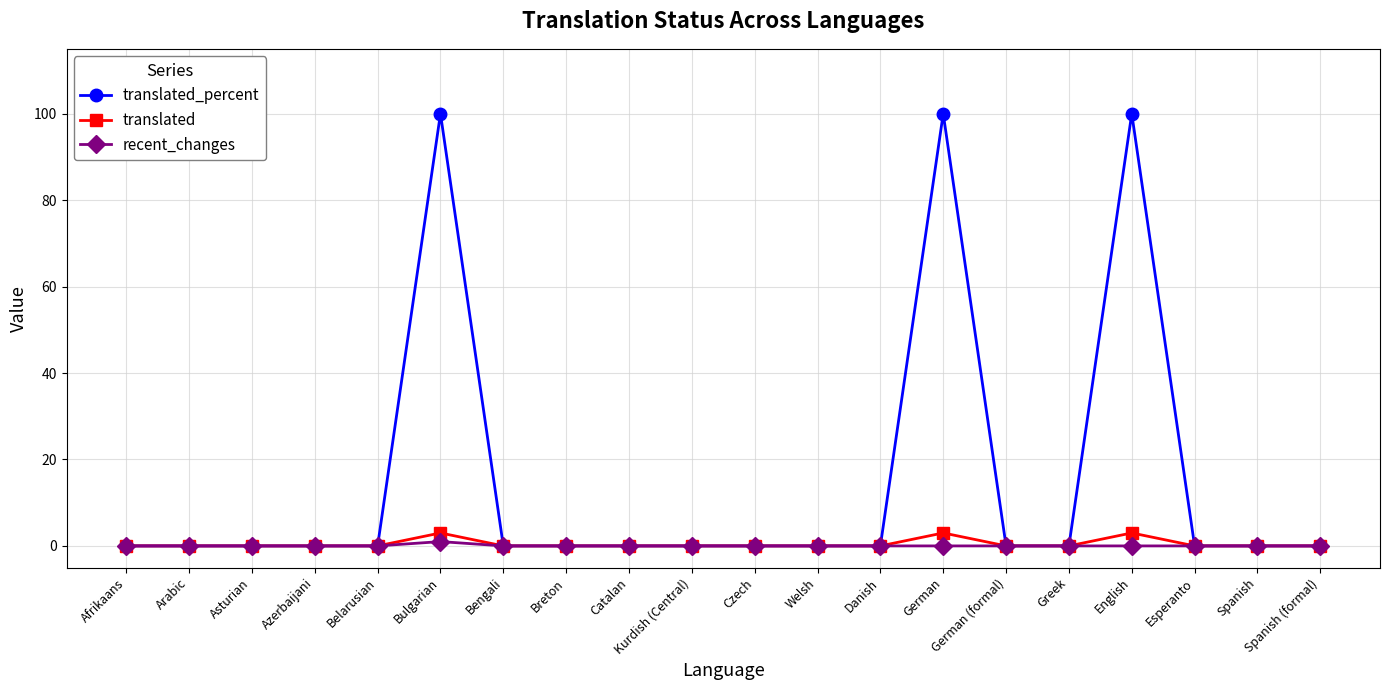

What is the spread (max minus min) of values at German?

100